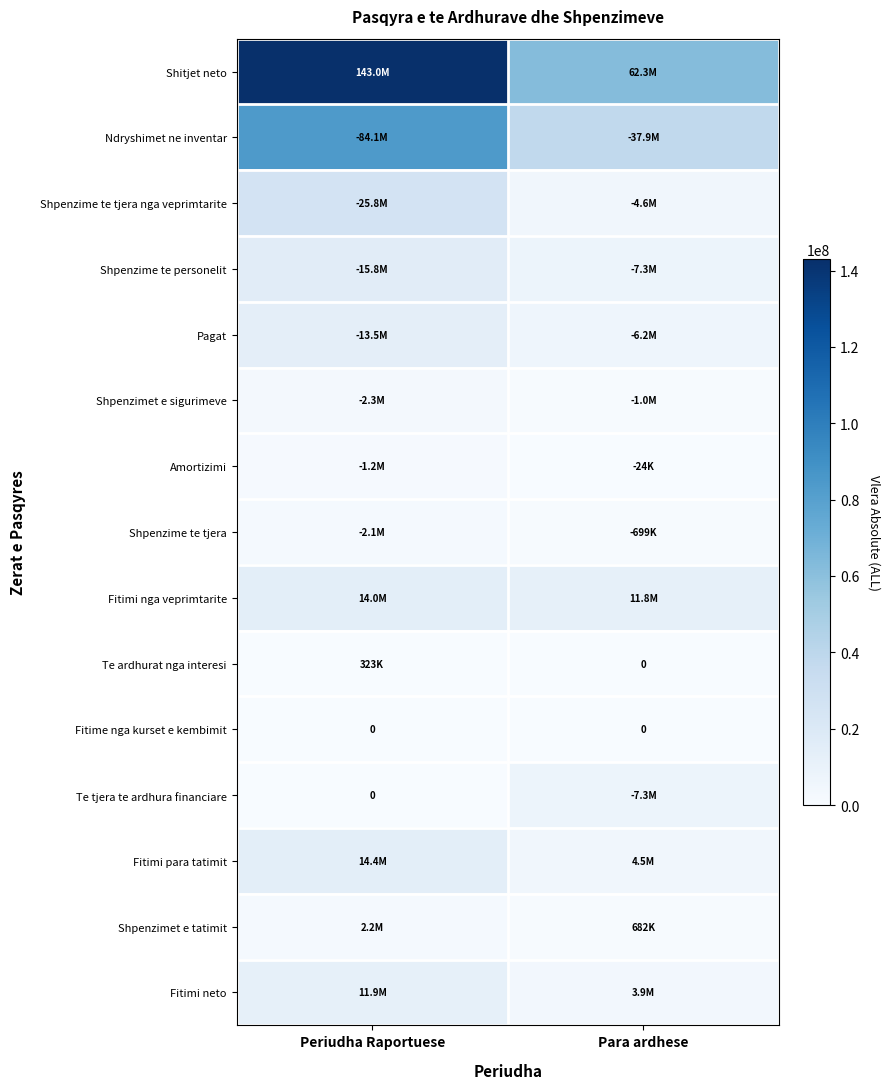

Which series has the largest total across all categories?

Shitjet neto